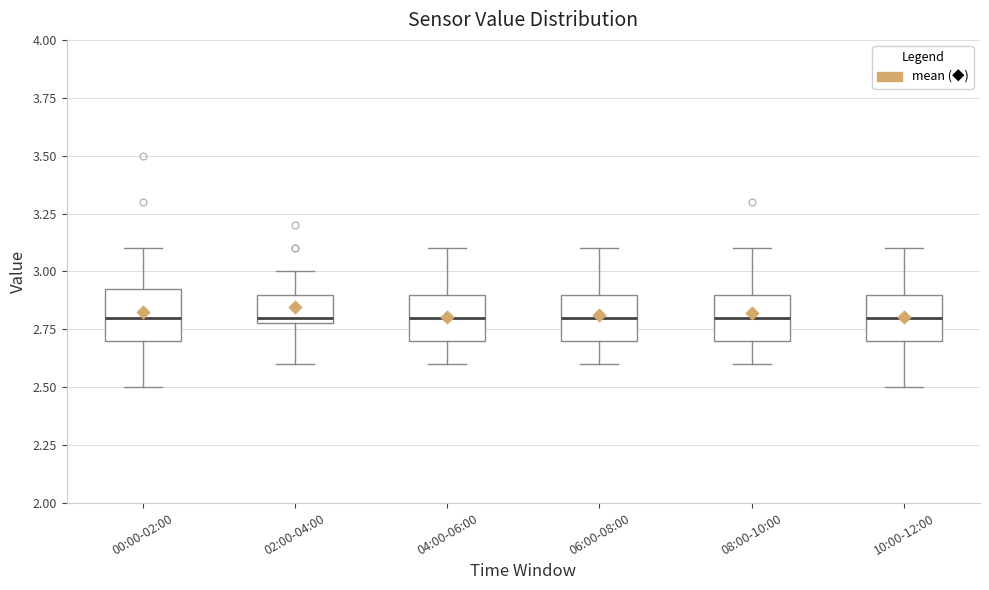

Reading left to right, transcribe this box plot: for each box, give where its median line is, the range the box spans, and where its two whiskers end, as read against the y-axis. The values are not printed on the chart, so give them approximately, as read against the axis.

00:00-02:00: median 2.80, box 2.70 to 2.95, whiskers 2.50 to 3.10
02:00-04:00: median 2.80 (just above the box's lower edge), box 2.80 to 2.90, whiskers 2.60 to 3.00
04:00-06:00: median 2.80, box 2.70 to 2.90, whiskers 2.60 to 3.10
06:00-08:00: median 2.80, box 2.70 to 2.90, whiskers 2.60 to 3.10
08:00-10:00: median 2.80, box 2.70 to 2.90, whiskers 2.60 to 3.10
10:00-12:00: median 2.80, box 2.70 to 2.90, whiskers 2.50 to 3.10